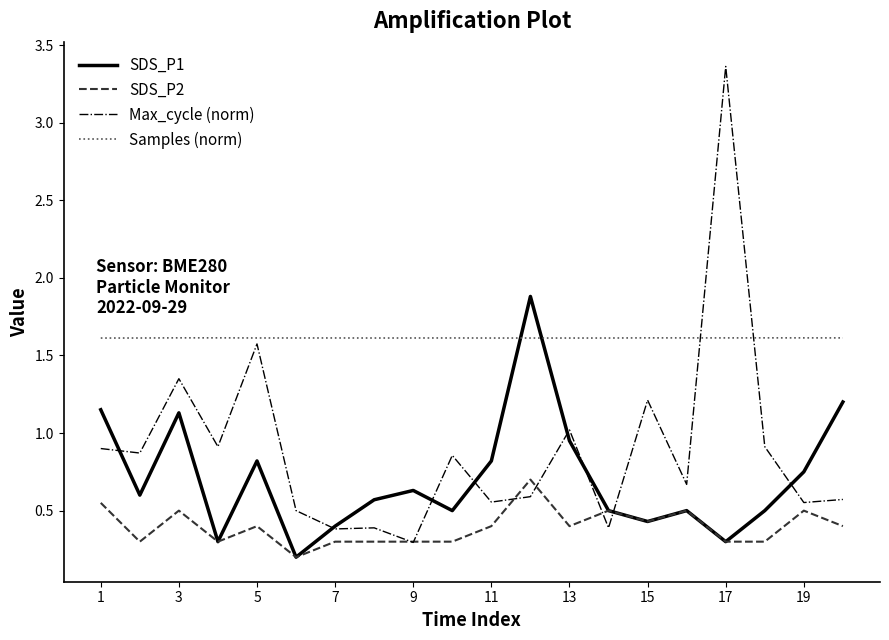

Which series has the largest range (max minus min)?

Max_cycle (norm)